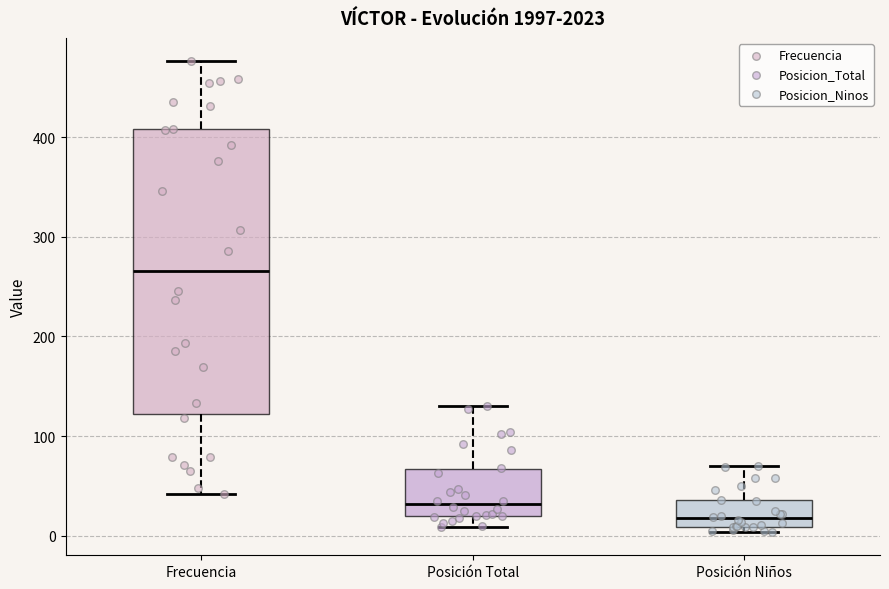

Where does the lower whisker of the box for Posición Total end on the y-axis? The values are not printed on the chart, so give them approximately, as read against the axis.

10